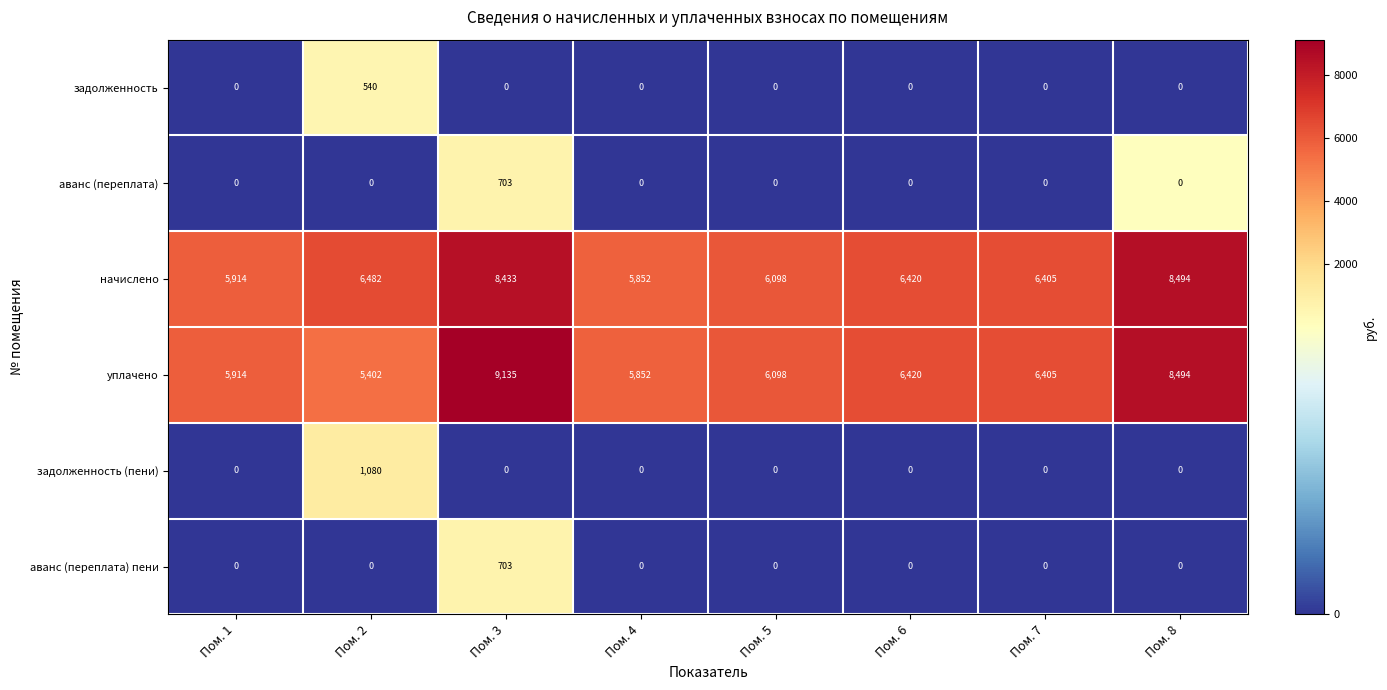

Count the number of data series in this chart.

6